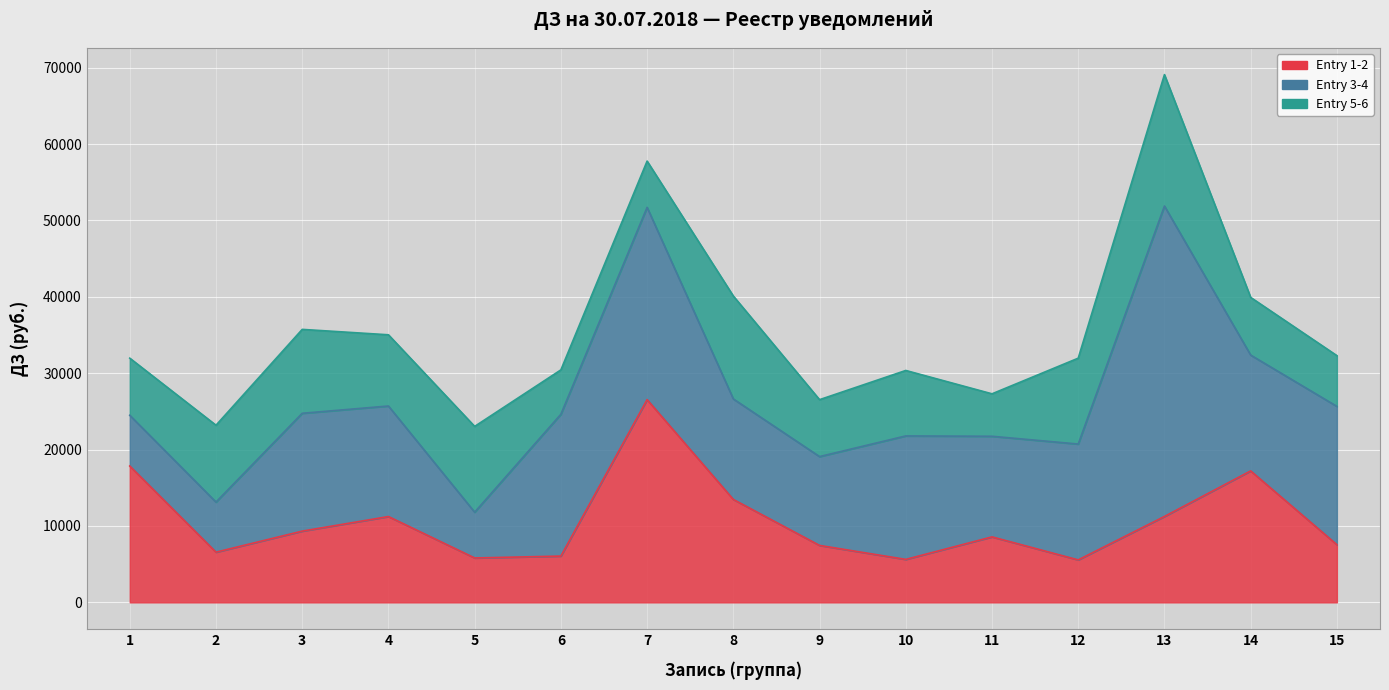

Reading left to right, what are all the values shown in this chart?

Entry 1-2: 17848.3	6569.1	9324.4	11233.2	5810.3	6057.0	26542.5	13471.2	7452.3	5621.5	8570.3	5557.3	11242.9	17207.0	7550.4
Entry 3-4: 6645.5	6559.8	15428.6	14472.7	5993.6	18569.0	25172.5	13161.9	11631.1	16167.6	13174.0	15167.6	40644.6	15167.6	18105.9
Entry 5-6: 7476.7	10060.5	10984.5	9324.4	11233.2	5810.3	6057.0	13471.2	7452.3	8570.3	5557.3	11242.9	17207.0	7550.4	6645.5